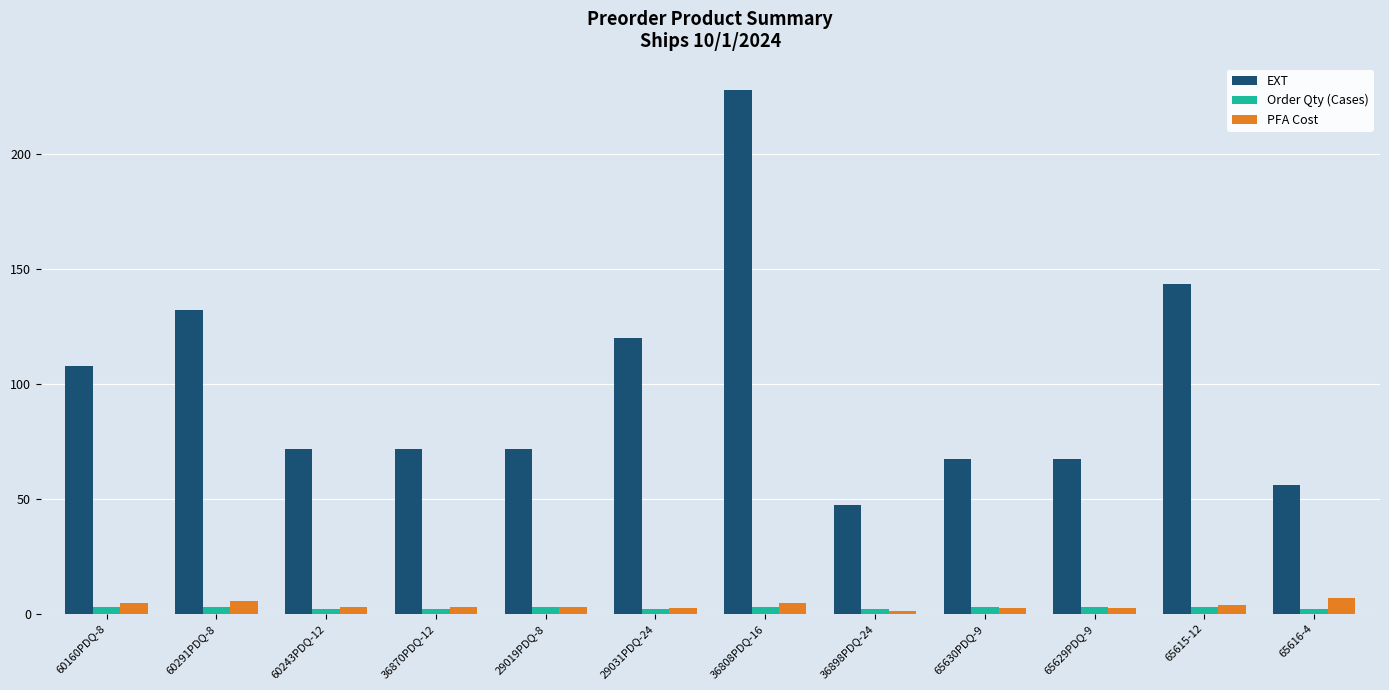

What is the lowest value of the EXT series?

47.5